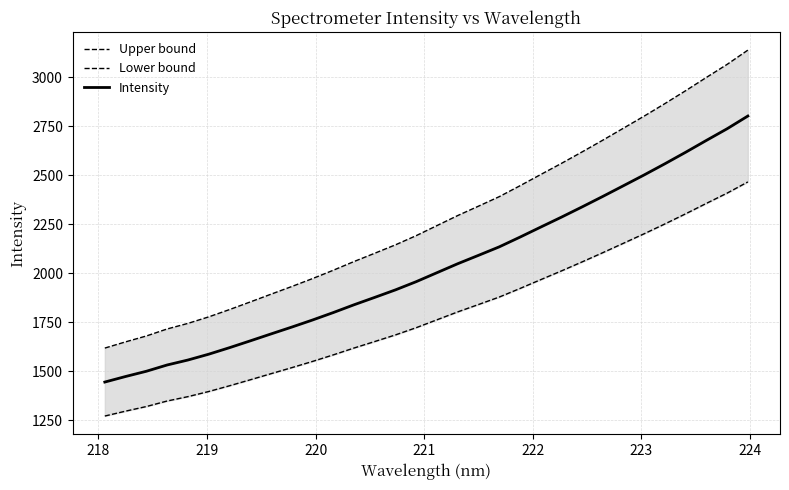

Count the number of data series in this chart.

3